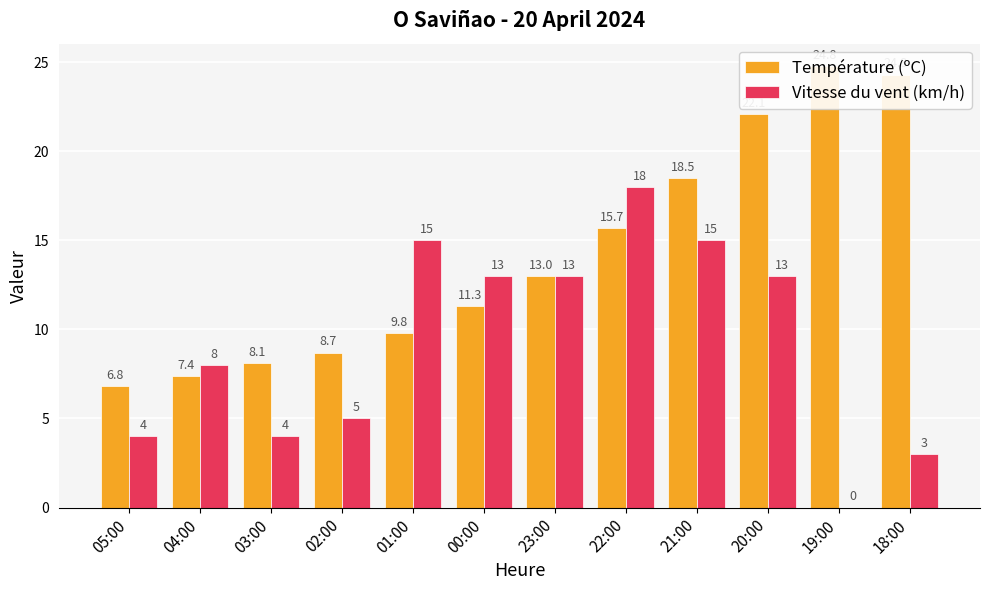

What is the total value across all series at 20:00?

35.1